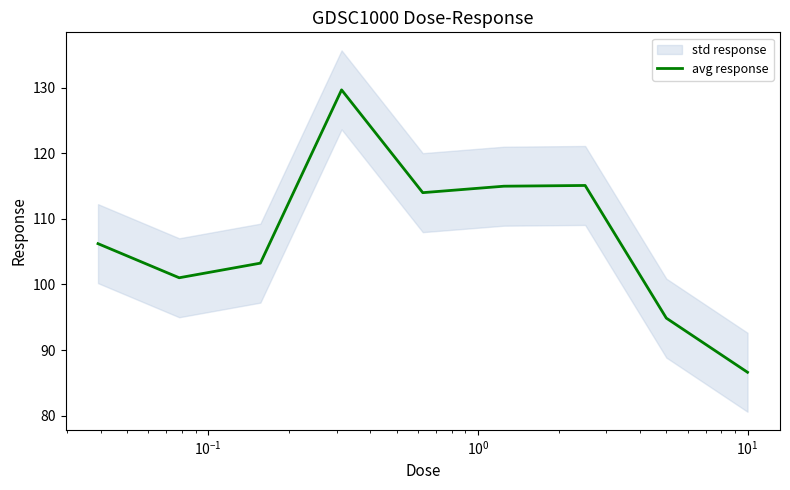

What is the smallest value displayed?

86.6